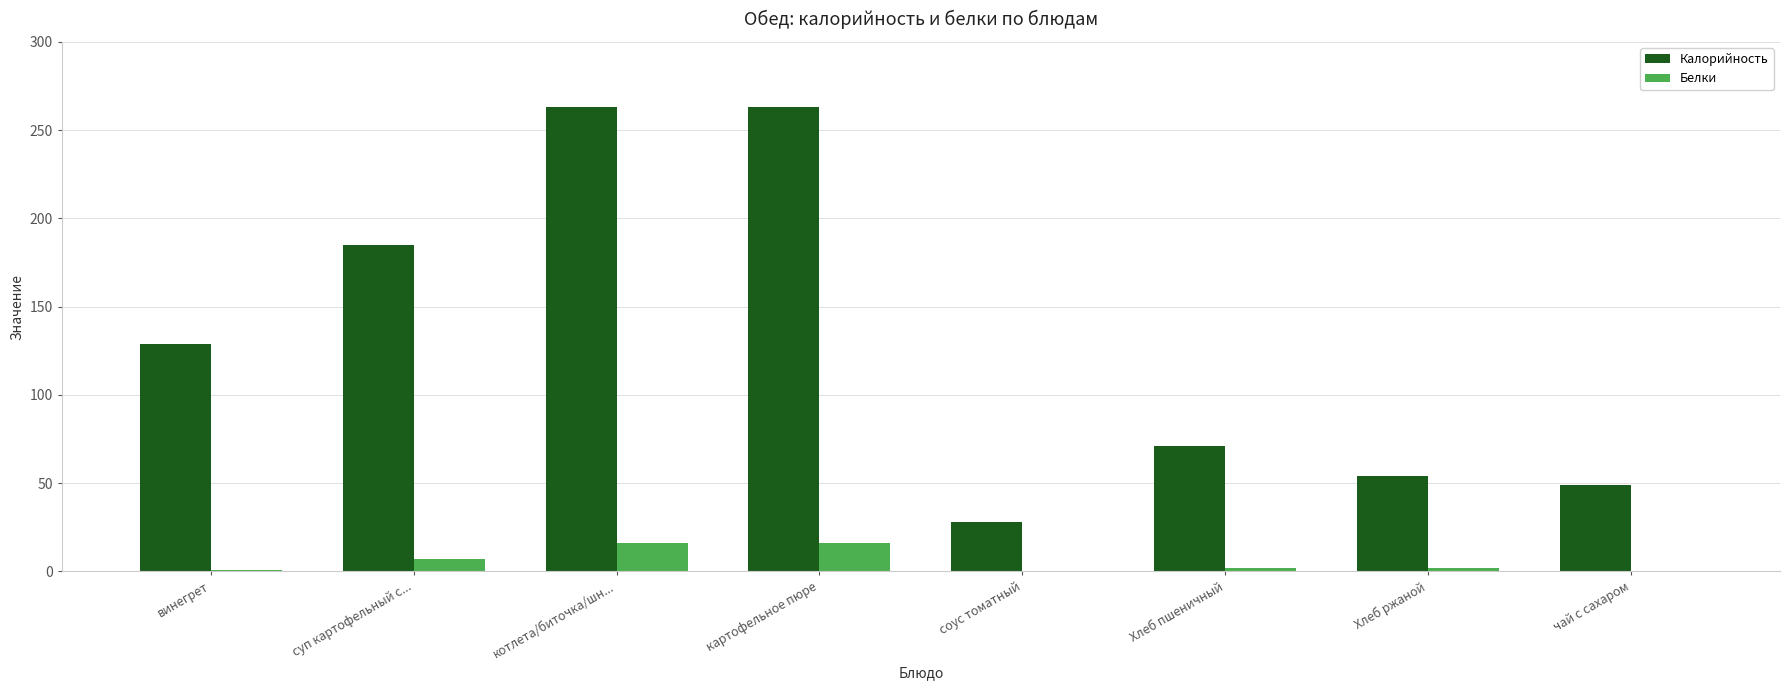

What is the sum of all Калорийность values?

1042